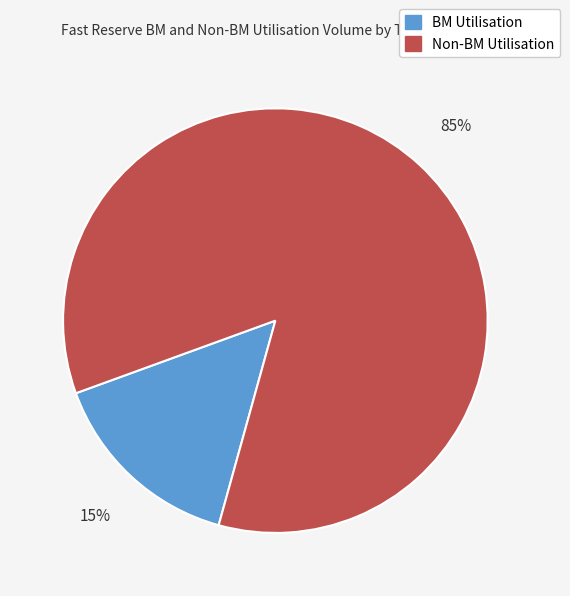

Is there a majority slice in this chart?

Yes